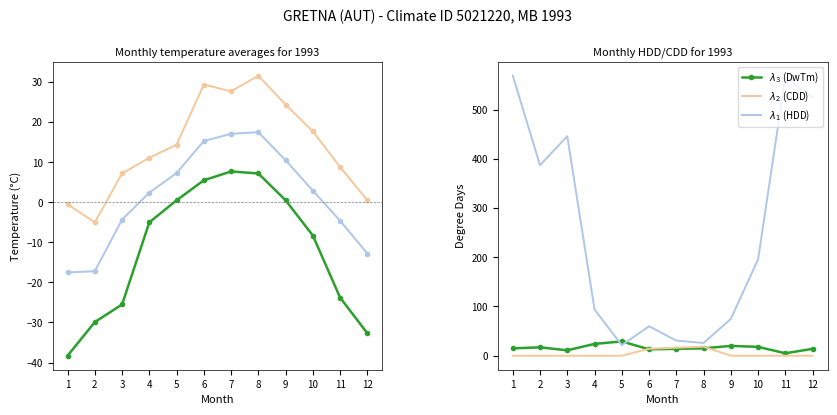

What is the value of the $\lambda_2$ (Tx) point at the 3rd from the left?

7.2